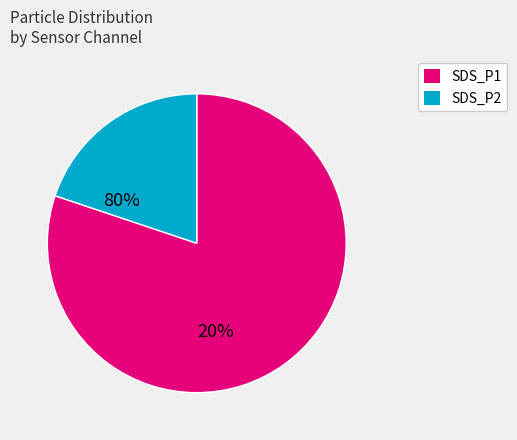

Do SDS_P1 and SDS_P2 together represent more than half of the pie?

Yes